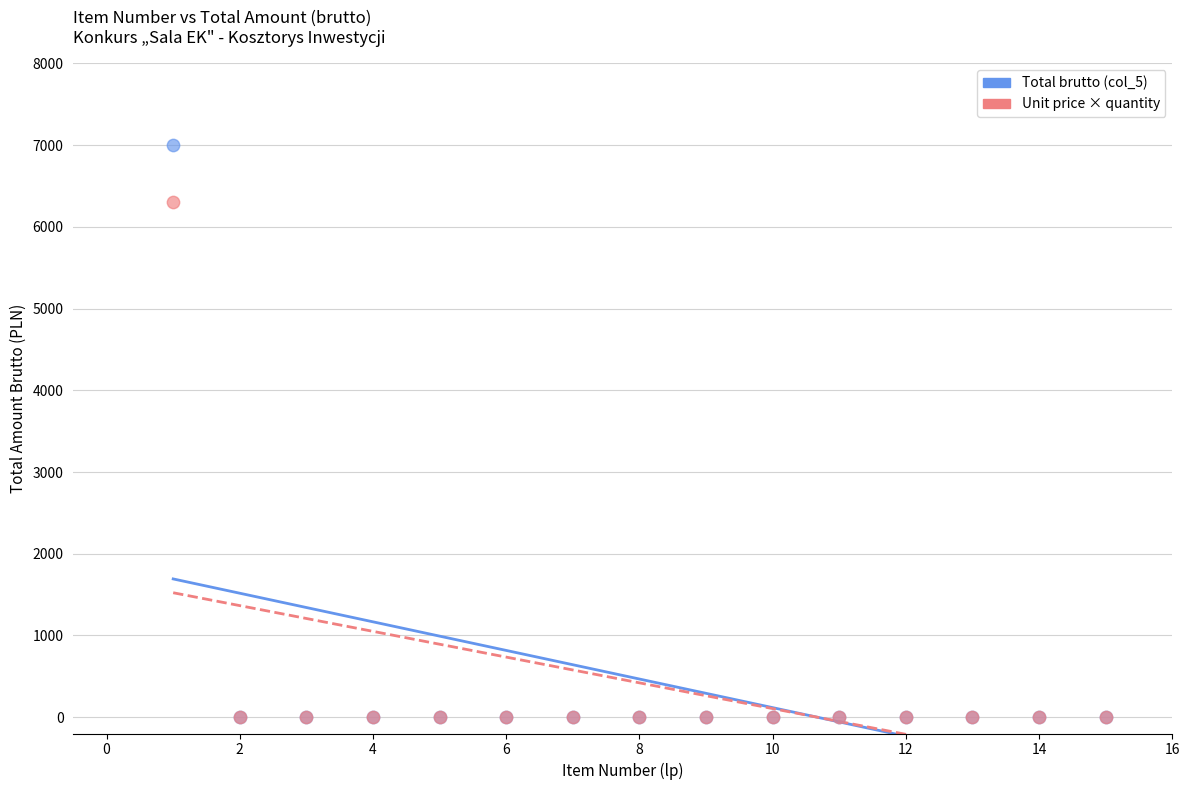

Which series has the largest Y range (max minus min)?

Total brutto (col_5)